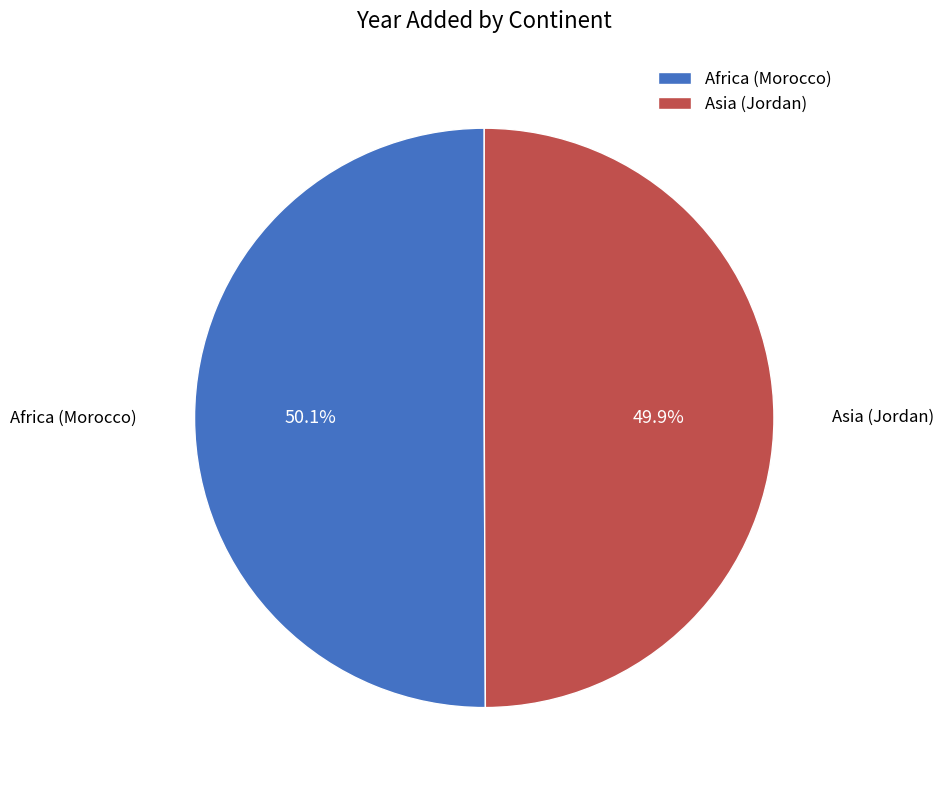

Is there any slice that represents more than half of the pie?

Yes